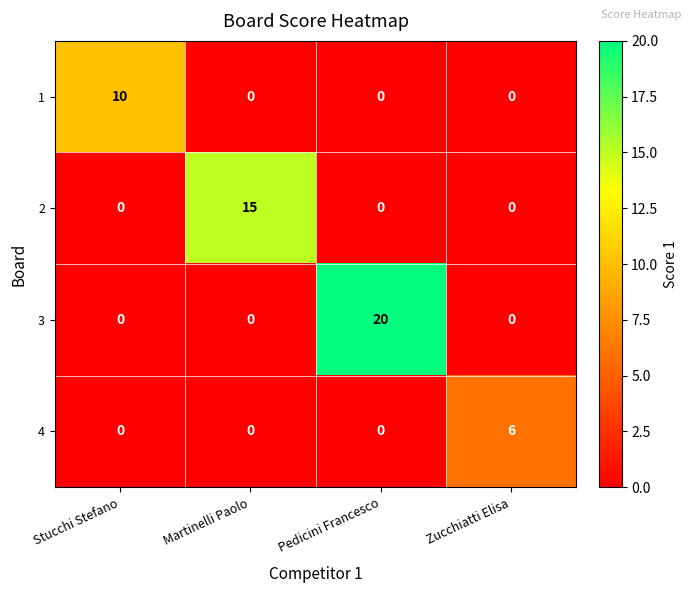

Reading left to right, extract all data points from this chart.

1: 10	0	0	0
2: 0	15	0	0
3: 0	0	20	0
4: 0	0	0	6